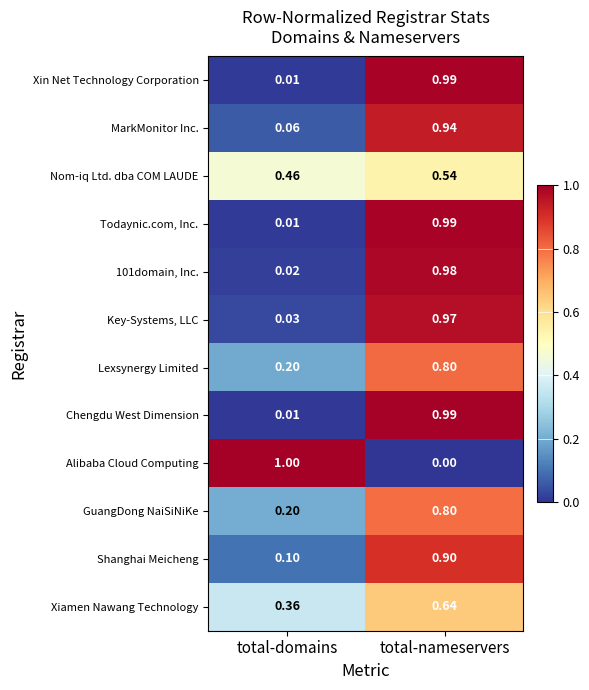

Which series has the largest range (max minus min)?

Alibaba Cloud Computing